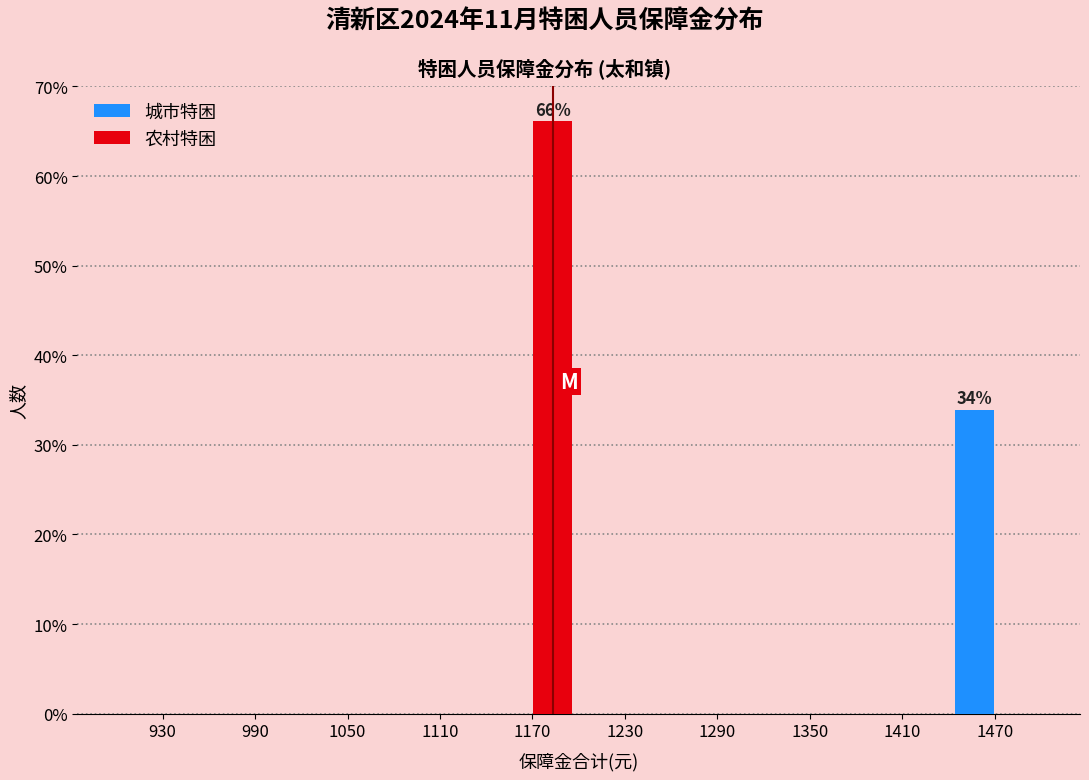

Reading left to right, extract all data points from this chart.

城市特困: 930=0.0	990=0.0	1050=0.0	1110=0.0	1170=0.0	1230=0.0	1290=0.0	1350=0.0	1410=0.0	1470=33.9
农村特困: 930=0.0	990=0.0	1050=0.0	1110=0.0	1170=66.1	1230=0.0	1290=0.0	1350=0.0	1410=0.0	1470=0.0